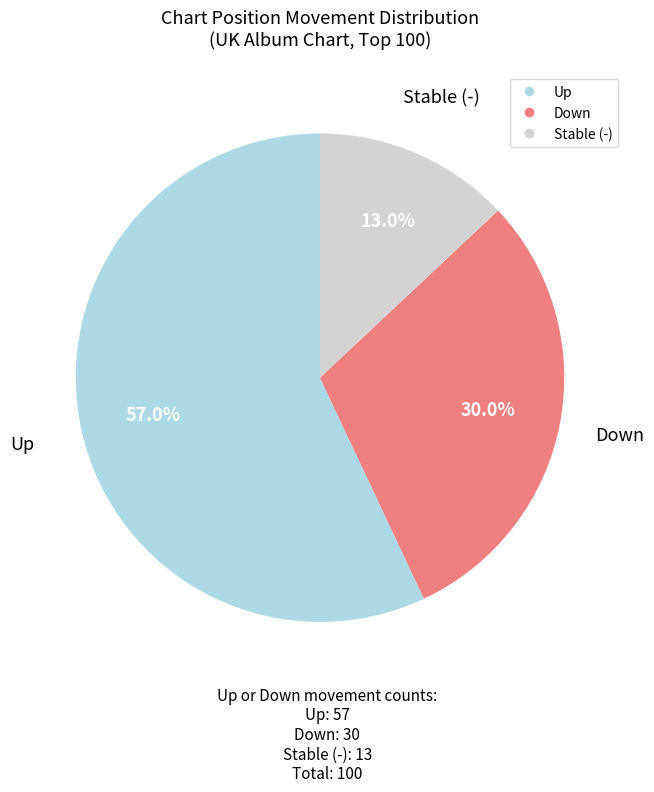

Is there a majority slice in this chart?

Yes